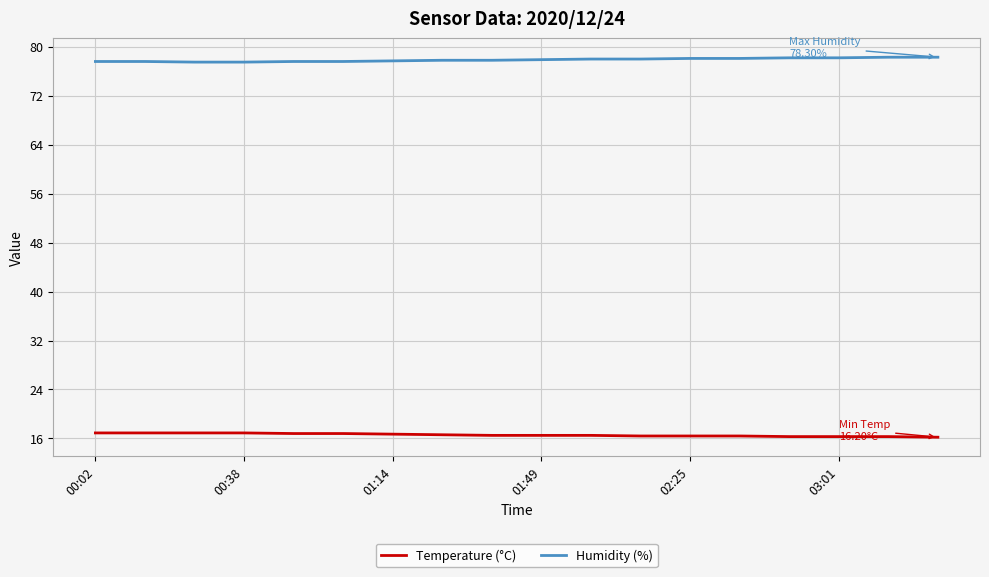

List the series in order of their overall mean, lowest first.

Temperature (°C), Humidity (%)